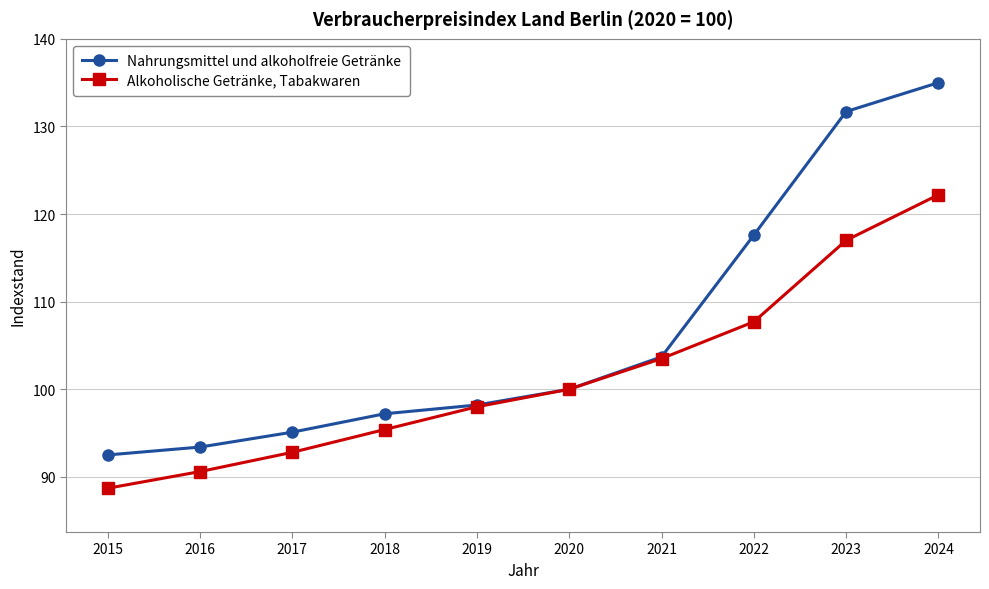

What is the value of the Alkoholische Getränke, Tabakwaren point at the 2nd from the left?

90.6